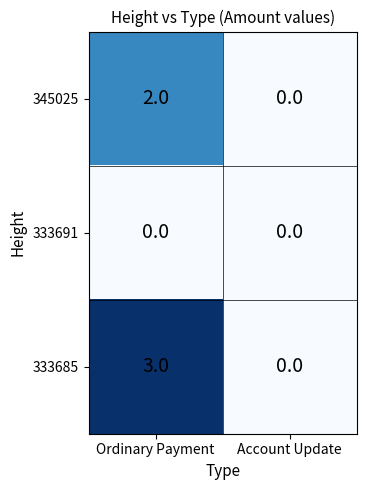

What is the difference between the highest and lowest values at Ordinary Payment?

3